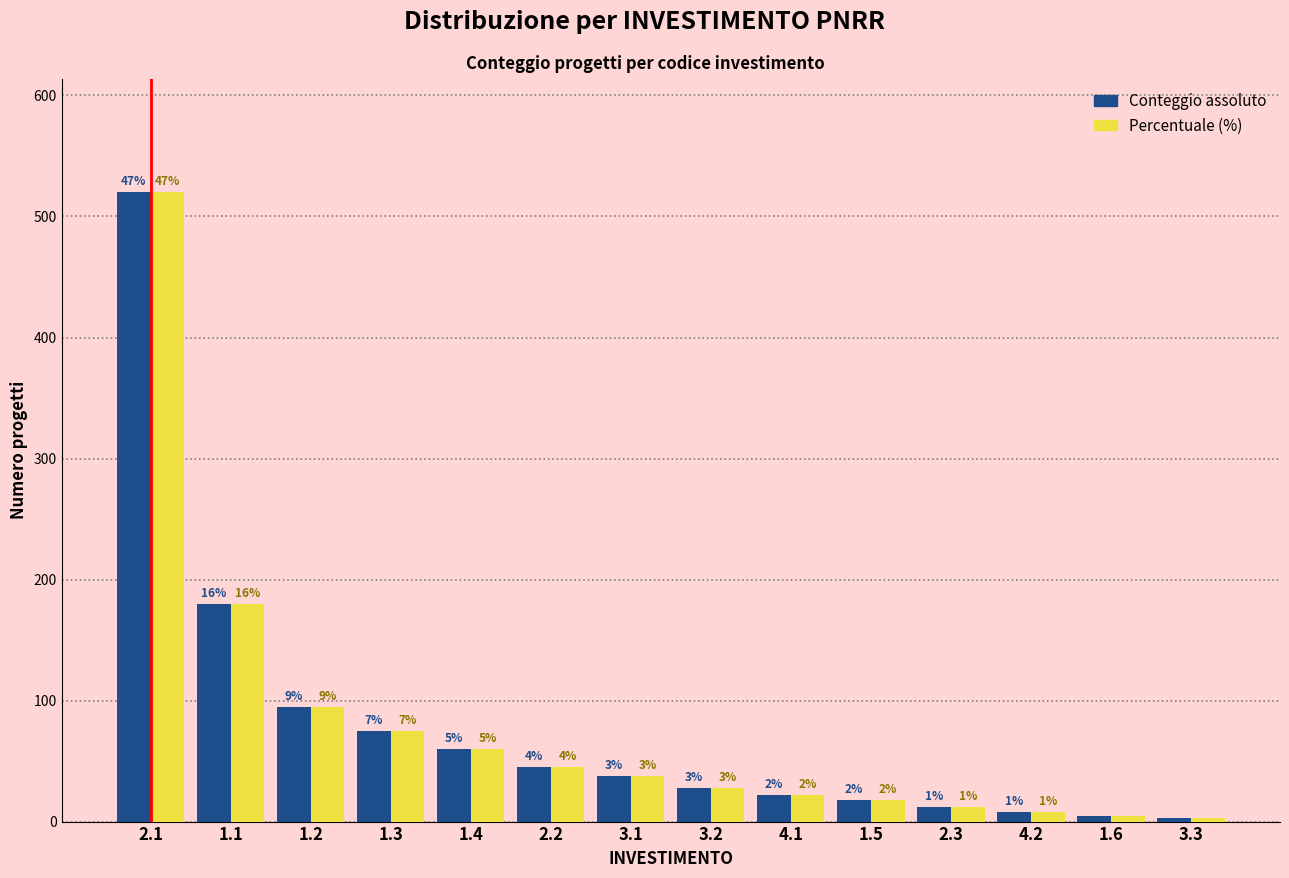

How many bars are there in each group?

2